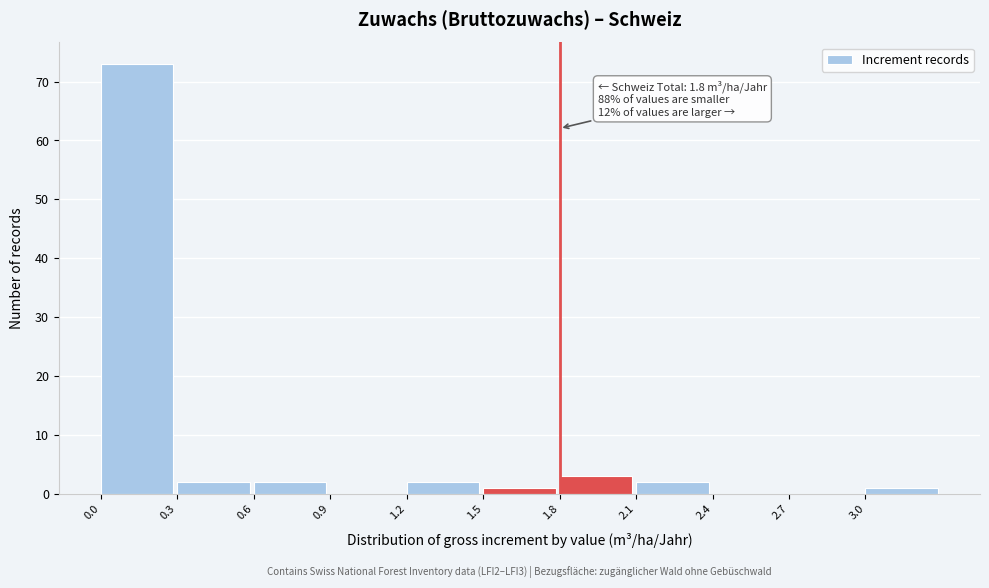

Over which range of the x-axis is the bar tallest?

0.0 to 0.3